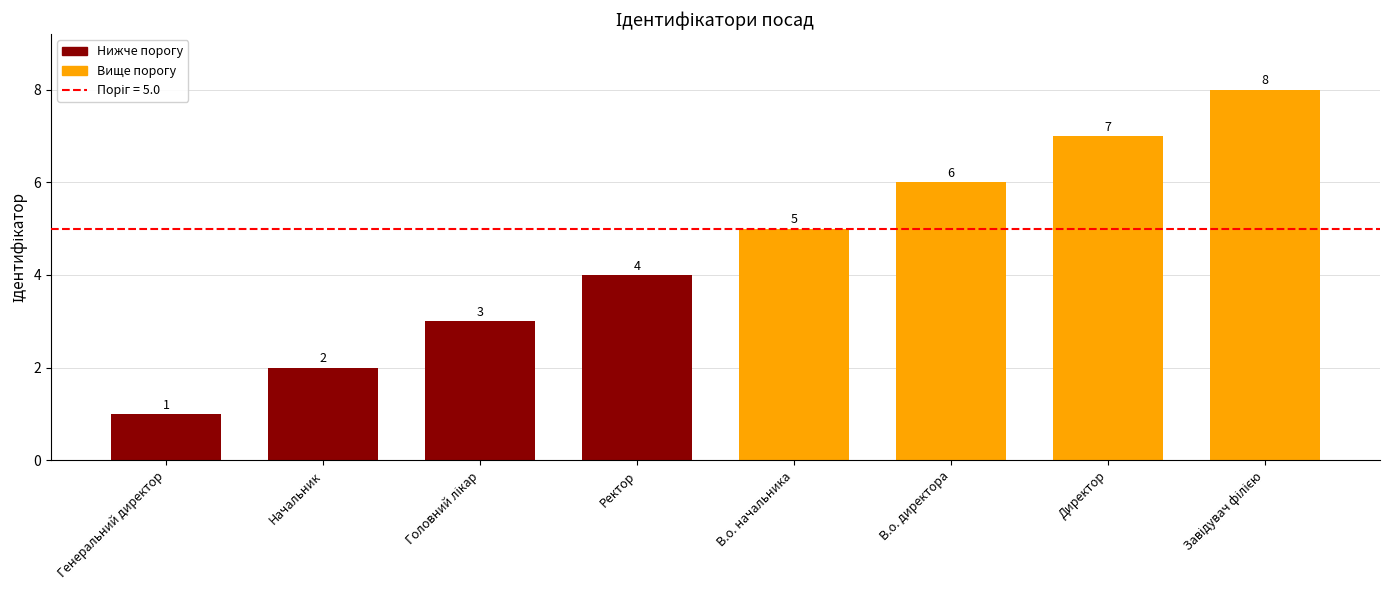

What is the value of the 7th bar from the left?

7